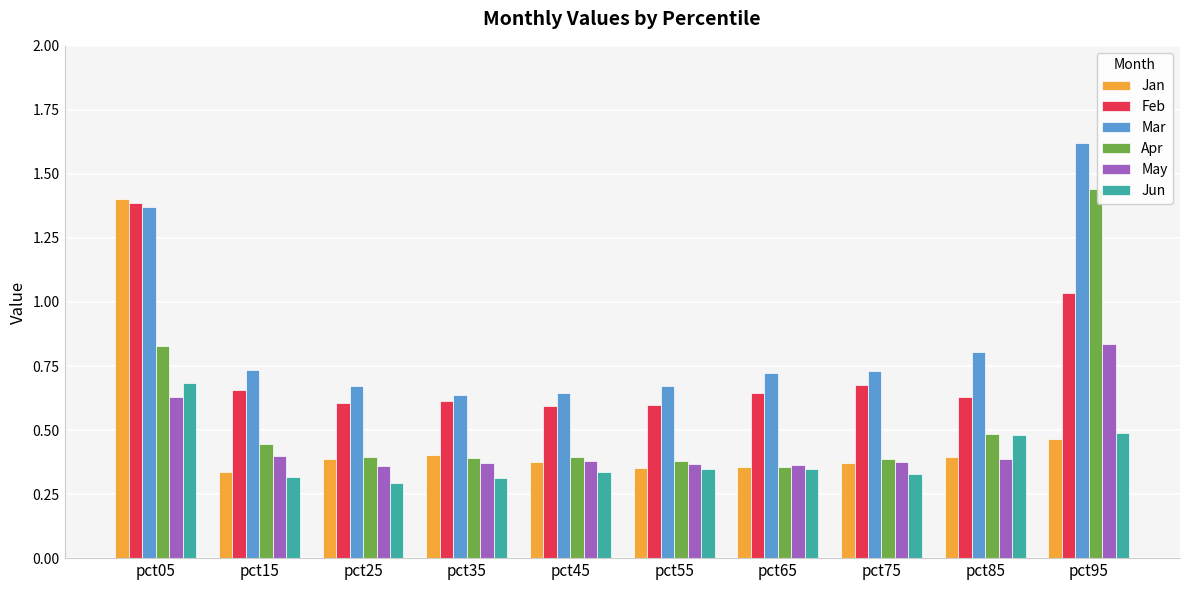

The value of Jan at pct55 is 0.4. True or false?

True